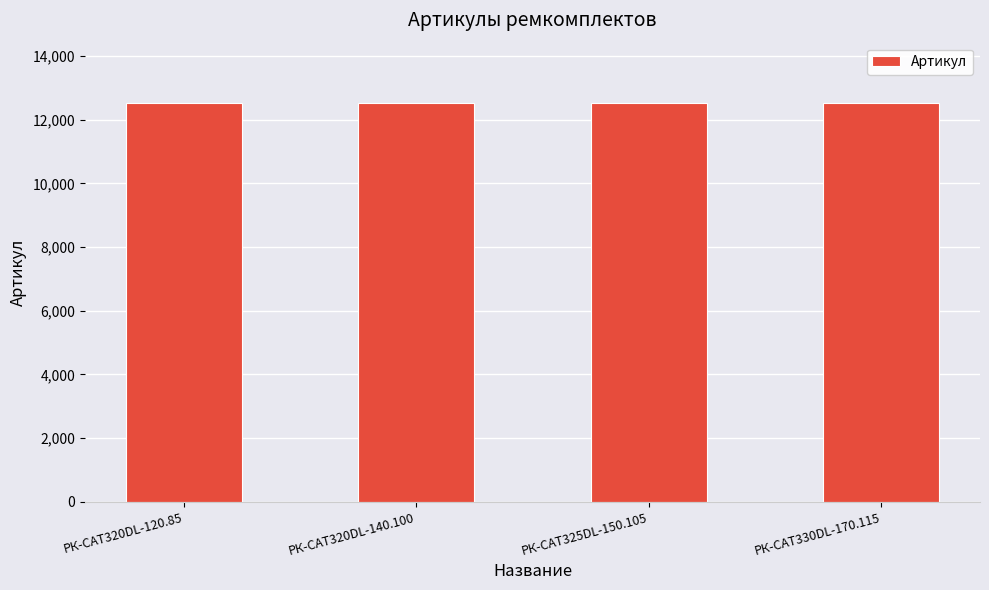

Is it true that the value at РК-CAT320DL-140.100 is 4473?

False